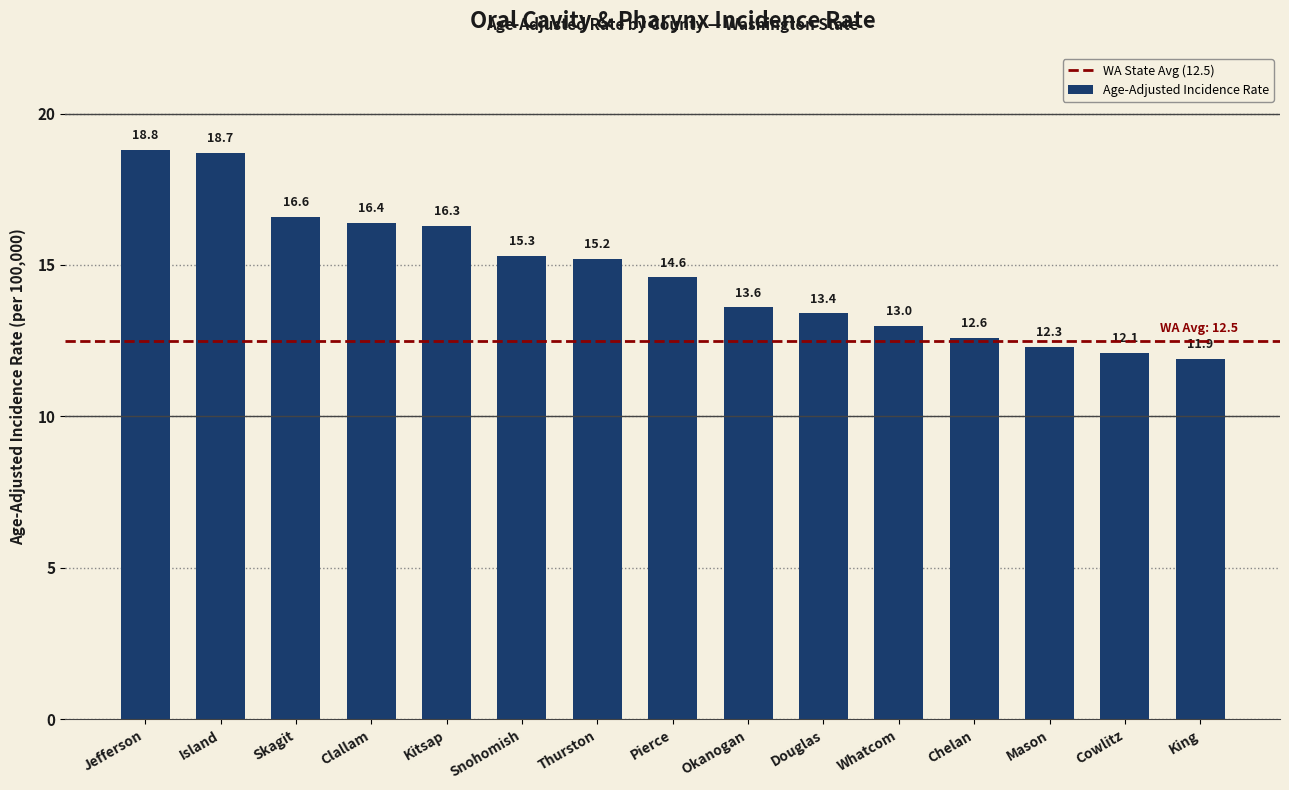

True or false: the data shows 9.1 at Pierce.

False